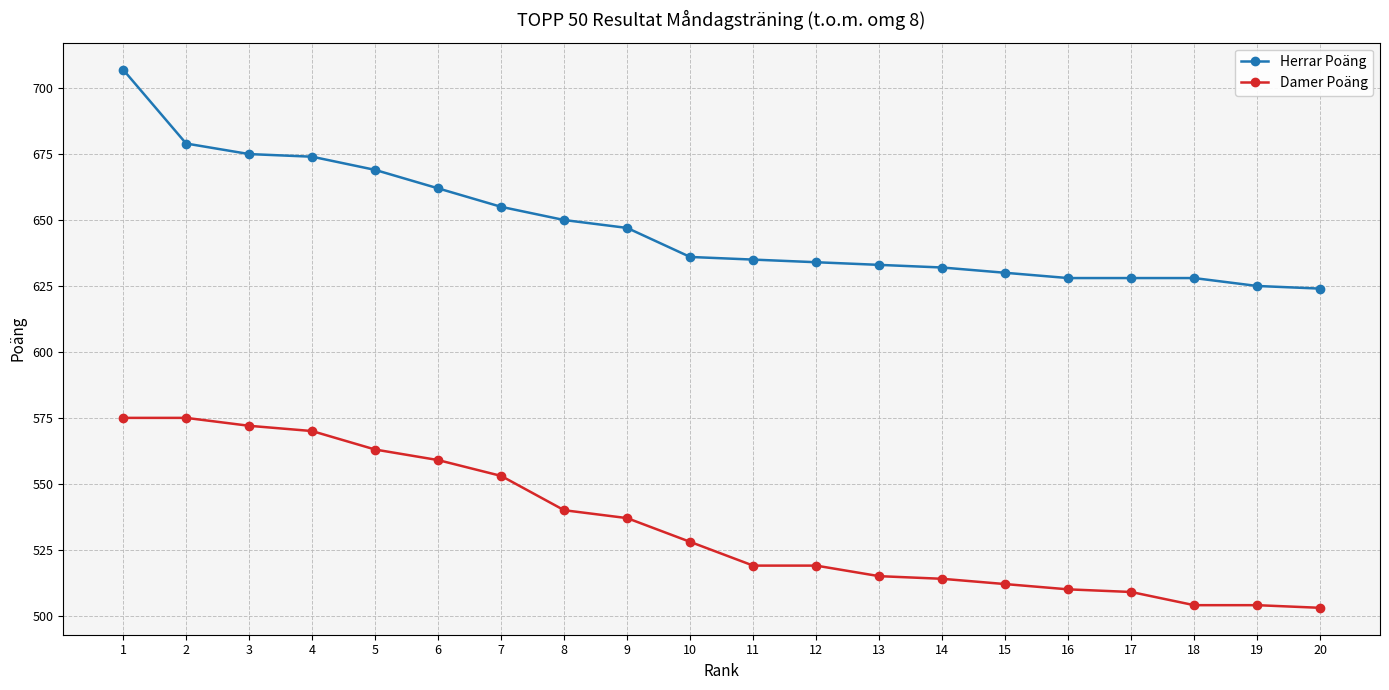

At how many categories does at least one series exceed 615?

20